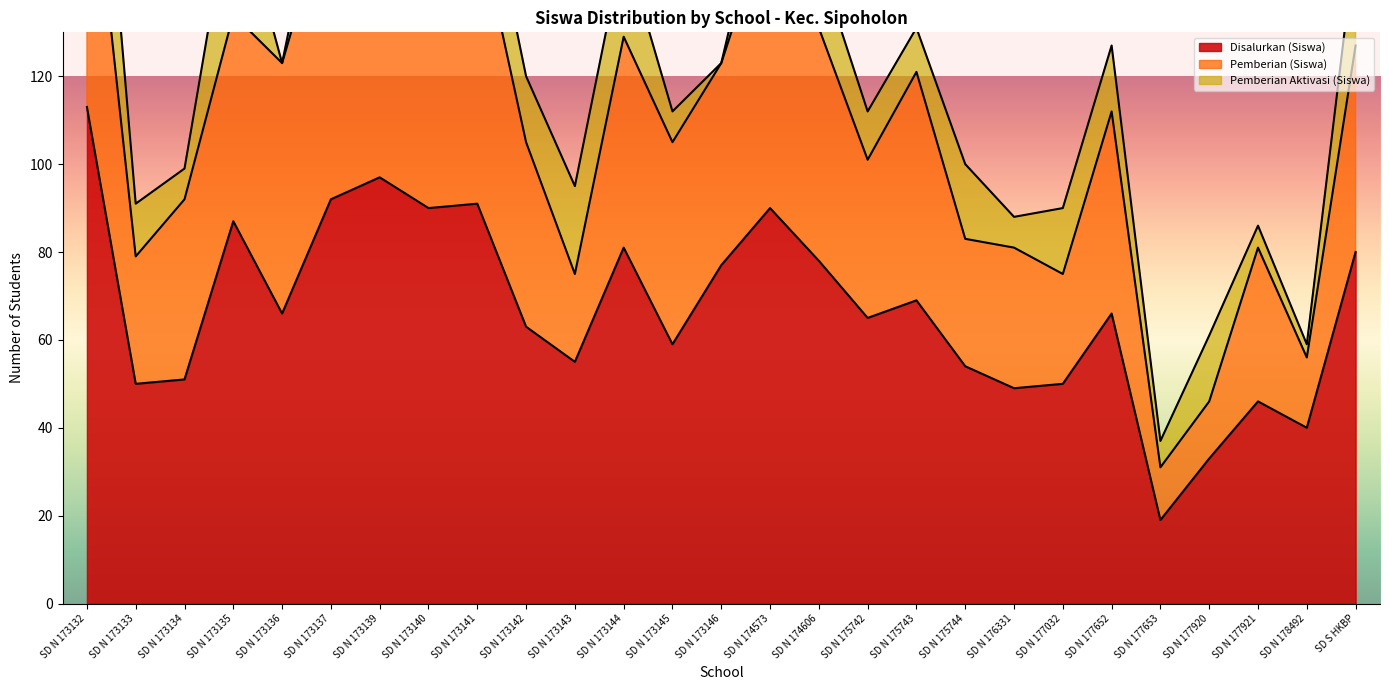

Rank the series at SD N 177032 from highest to lowest value.

Disalurkan (Siswa), Pemberian (Siswa), Pemberian Aktivasi (Siswa)